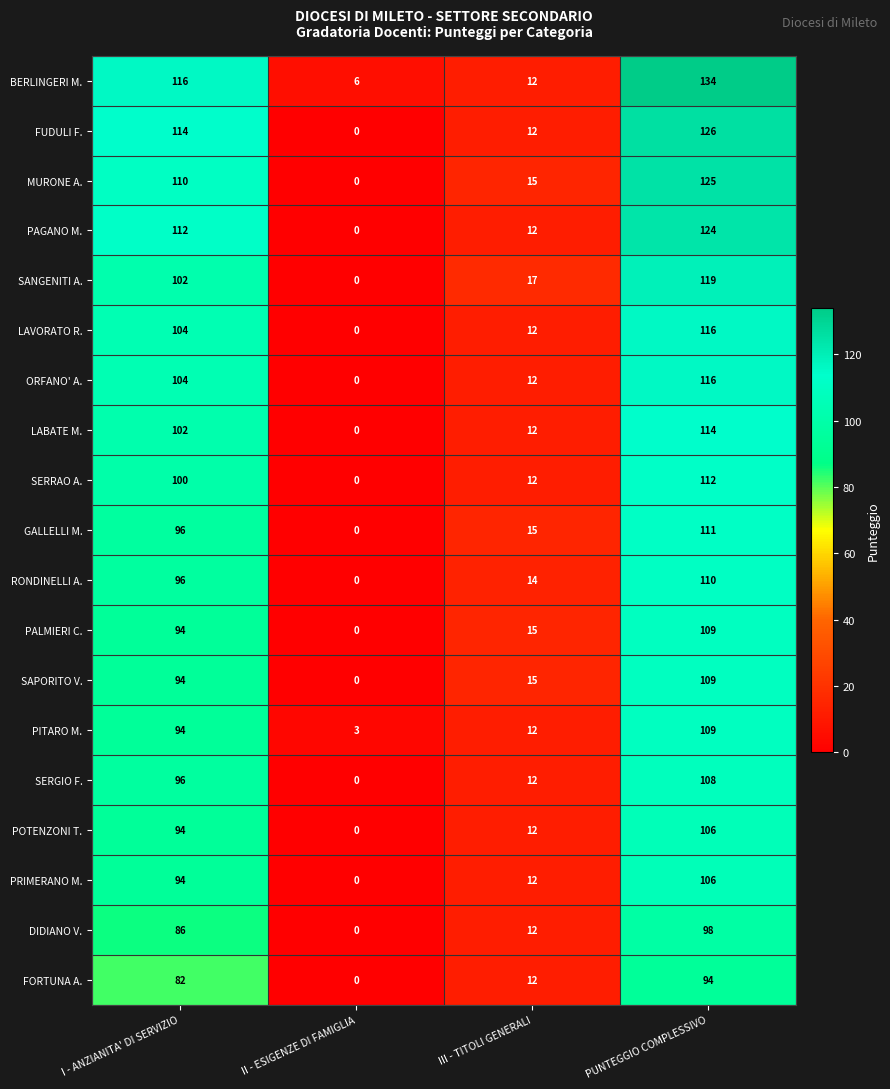

At which category is the sum across all series the highest?

PUNTEGGIO COMPLESSIVO